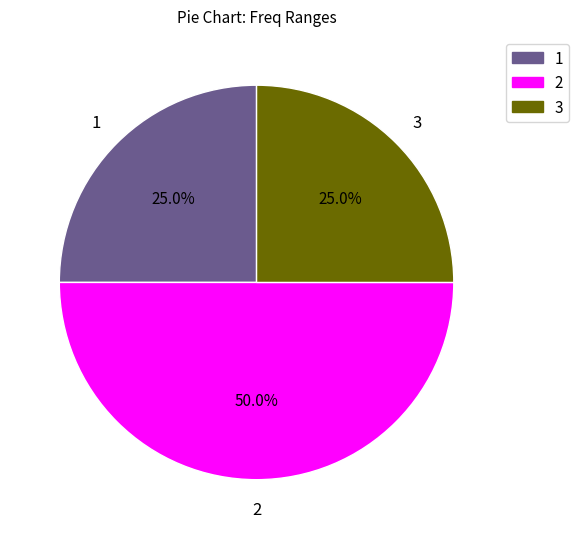

What is the total percentage of 3 and 2?

75.0%